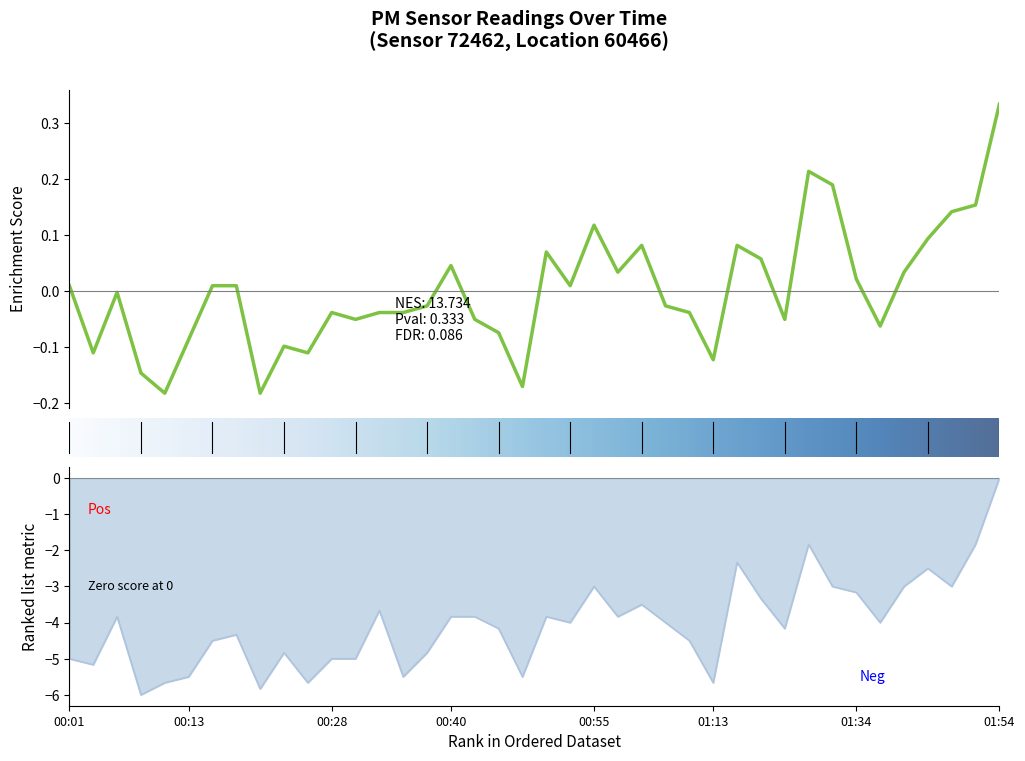

Reading right to left, transcribe all the data shown in this chart.

P1: 01:54=0.3	01:48=0.2	01:43=0.1	01:41=0.1	01:38=0.0	01:36=-0.1	01:34=0.0	01:31=0.2	01:29=0.2	01:26=-0.1	01:21=0.1	01:18=0.1	01:13=-0.1	01:05=-0.0	01:02=-0.0	01:00=0.1	00:57=0.0	00:55=0.1	00:52=0.0	00:50=0.1	00:47=-0.2	00:45=-0.1	00:43=-0.1	00:40=0.0	00:38=-0.0	00:35=-0.0	00:33=-0.0	00:30=-0.1	00:28=-0.0	00:26=-0.1	00:23=-0.1	00:21=-0.2	00:18=0.0	00:16=0.0	00:13=-0.1	00:11=-0.2	00:09=-0.1	00:06=-0.0	00:04=-0.1	00:01=0.0
P2: 01:54=0.0	01:48=-1.8	01:43=-3.0	01:41=-2.5	01:38=-3.0	01:36=-4.0	01:34=-3.2	01:31=-3.0	01:29=-1.8	01:26=-4.2	01:21=-3.3	01:18=-2.3	01:13=-5.7	01:05=-4.5	01:02=-4.0	01:00=-3.5	00:57=-3.8	00:55=-3.0	00:52=-4.0	00:50=-3.8	00:47=-5.5	00:45=-4.2	00:43=-3.8	00:40=-3.8	00:38=-4.8	00:35=-5.5	00:33=-3.7	00:30=-5.0	00:28=-5.0	00:26=-5.7	00:23=-4.8	00:21=-5.8	00:18=-4.3	00:16=-4.5	00:13=-5.5	00:11=-5.7	00:09=-6.0	00:06=-3.8	00:04=-5.2	00:01=-5.0